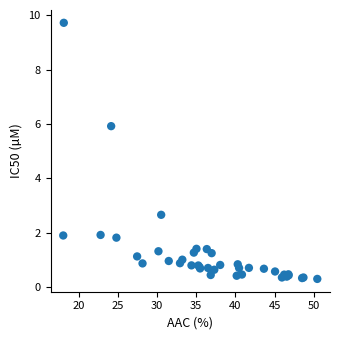

What Y value in the scatter plot is closest to 5?

5.9